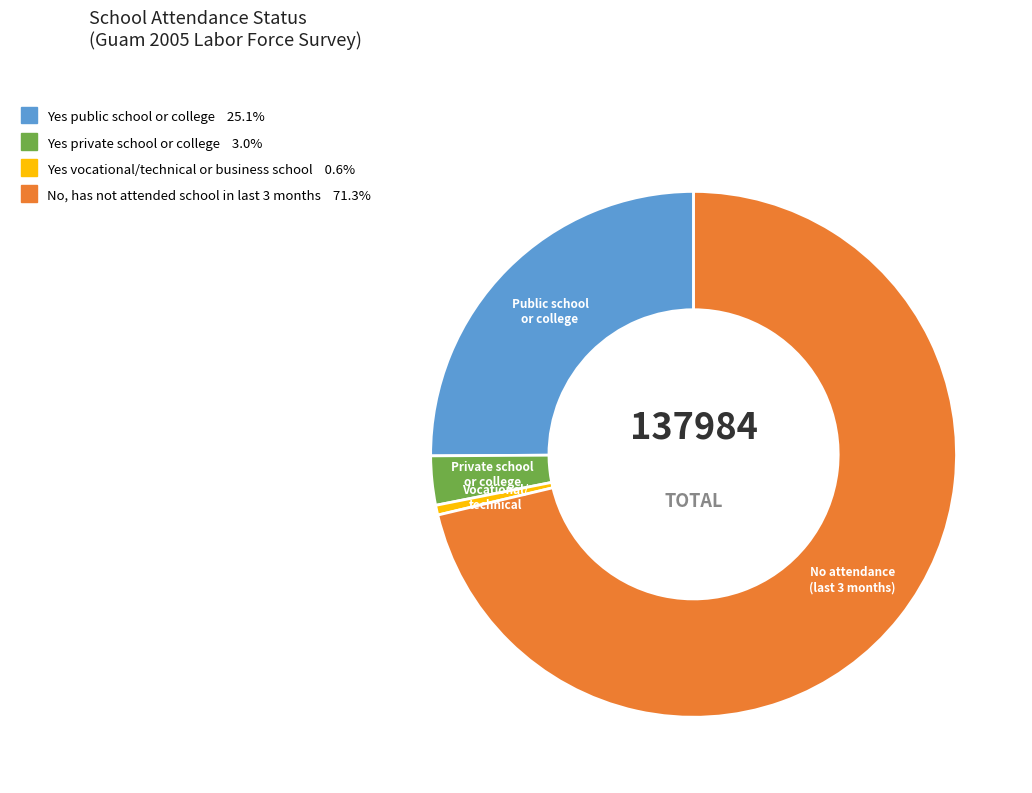

Rank the categories by value from lowest to highest.

Yes vocational/technical or business school, Yes private school or college, Yes public school or college, No, has not attended school in last 3 months